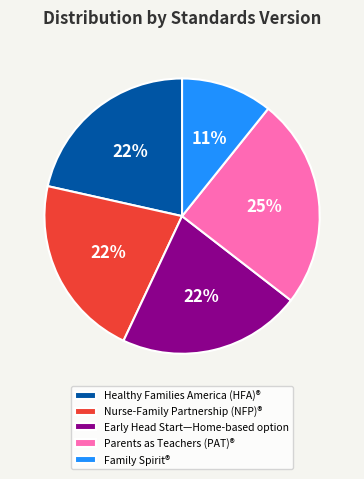

Count the number of slices in the pie.

5